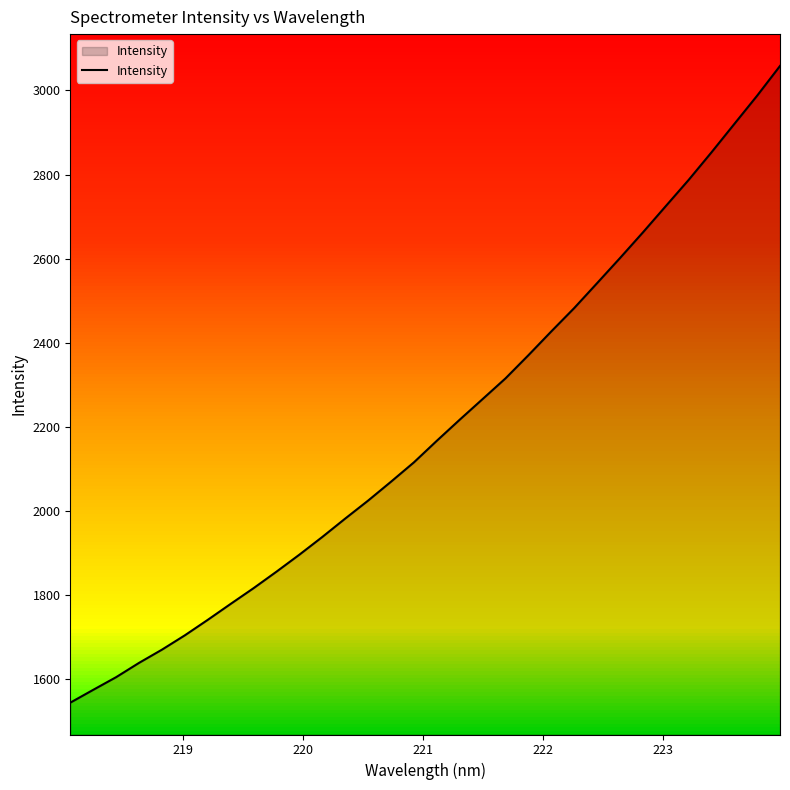

What is the maximum value for Intensity?

3058.3